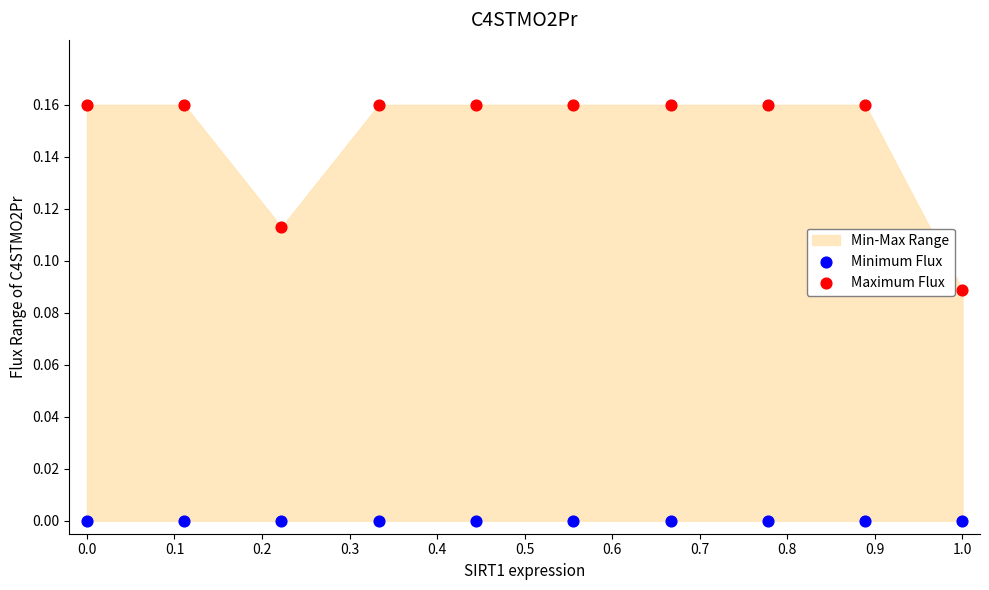

Which series contains the lowest Y value?

Minimum Flux